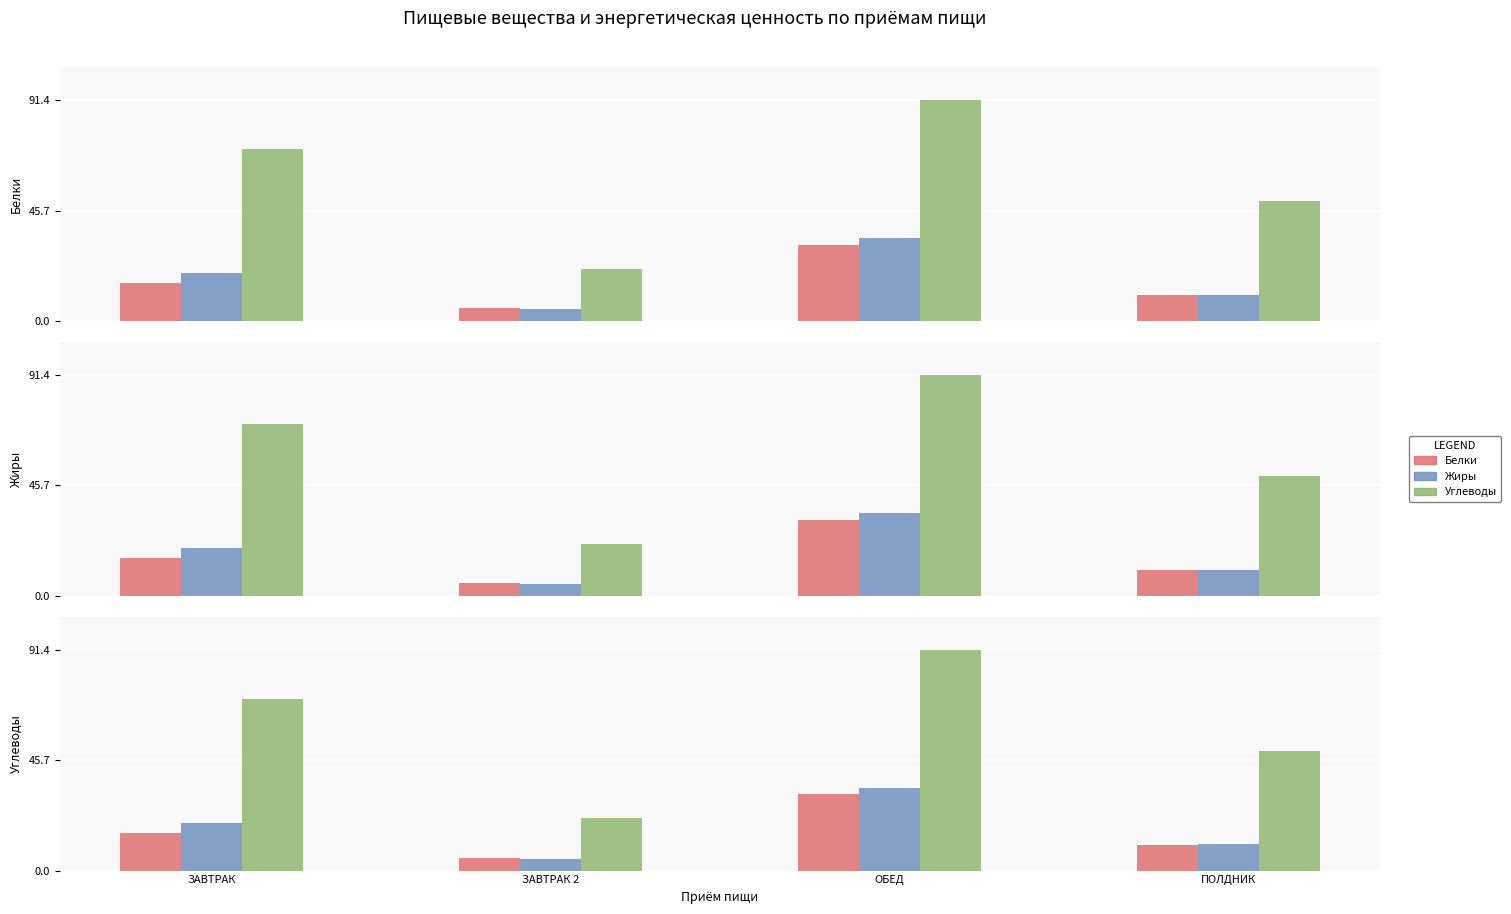

Reading left to right, transcribe all the data shown in this chart.

Белки: ЗАВТРАК=15.7	ЗАВТРАК 2=5.4	ОБЕД=31.5	ПОЛДНИК=10.7
Жиры: ЗАВТРАК=19.8	ЗАВТРАК 2=5.0	ОБЕД=34.1	ПОЛДНИК=10.8
Углеводы: ЗАВТРАК=71.2	ЗАВТРАК 2=21.6	ОБЕД=91.4	ПОЛДНИК=49.6